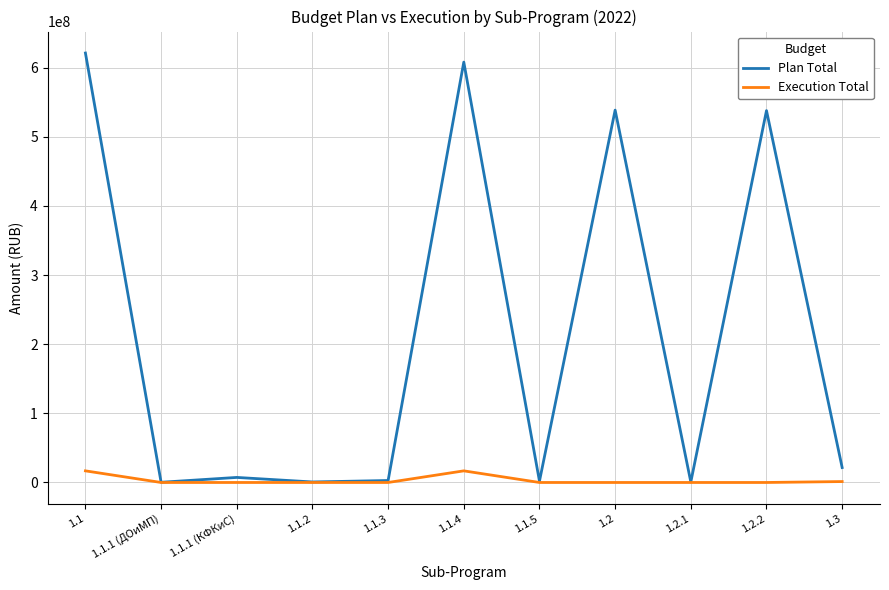

What are all the series names shown in the legend?

Plan Total, Execution Total